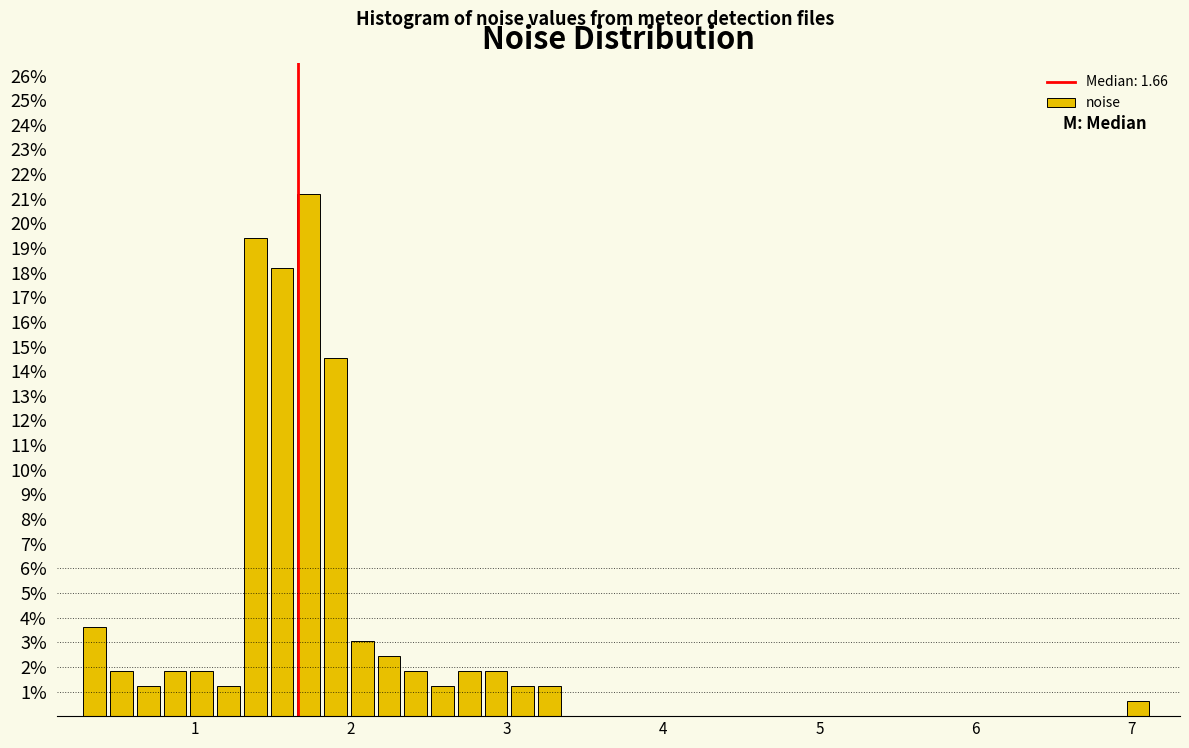

Around what value on the x-axis is the tallest bar? Give the approximate position of its centre, as read against the axis.

1.7